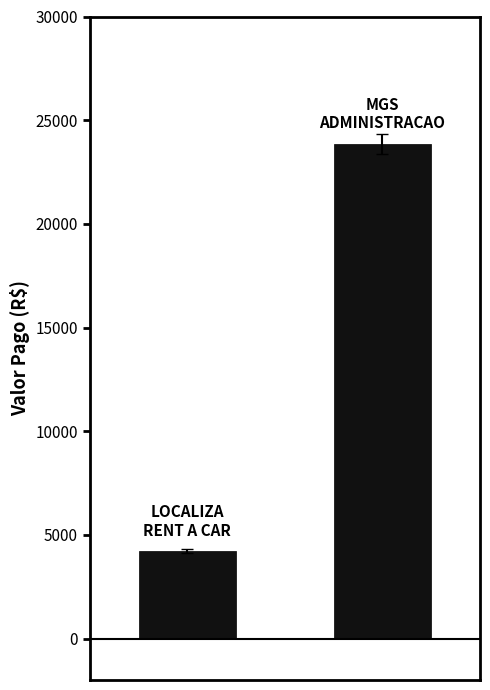

What is the difference between the maximum and minimum values?

19643.6